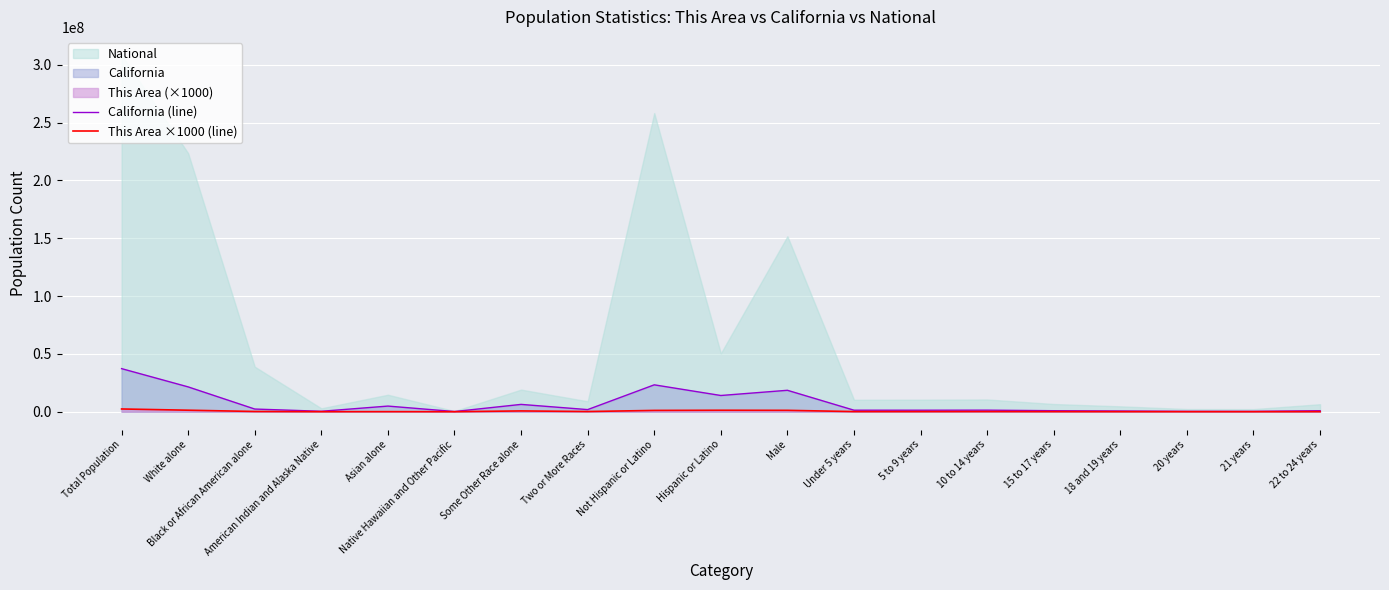

Read the California (line) value at Native Hawaiian and Other Pacific, to the nearest 50.

144400